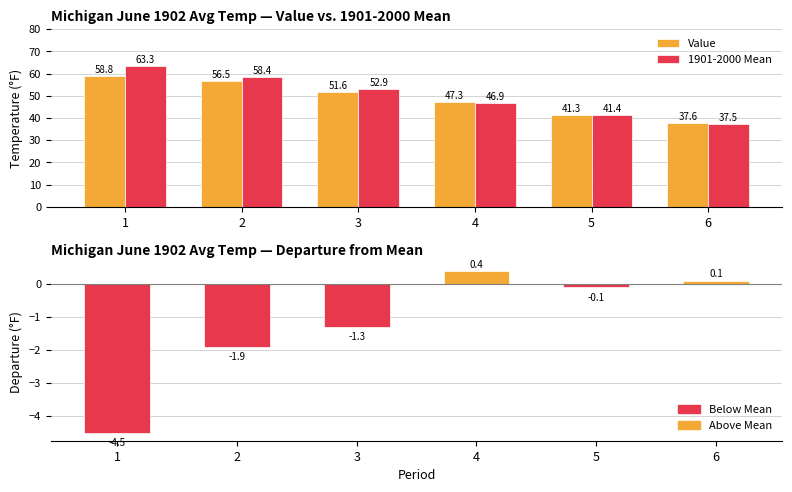

What is the difference between the highest and lowest values at 4?

46.9